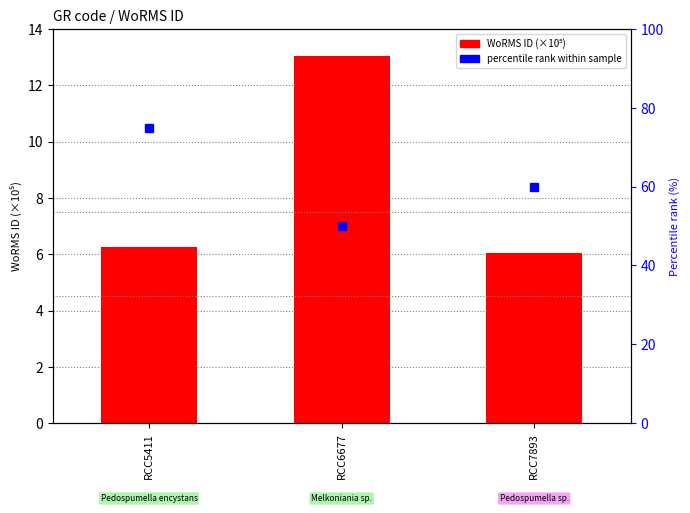

Which category has the lowest value across all series?

RCC7893